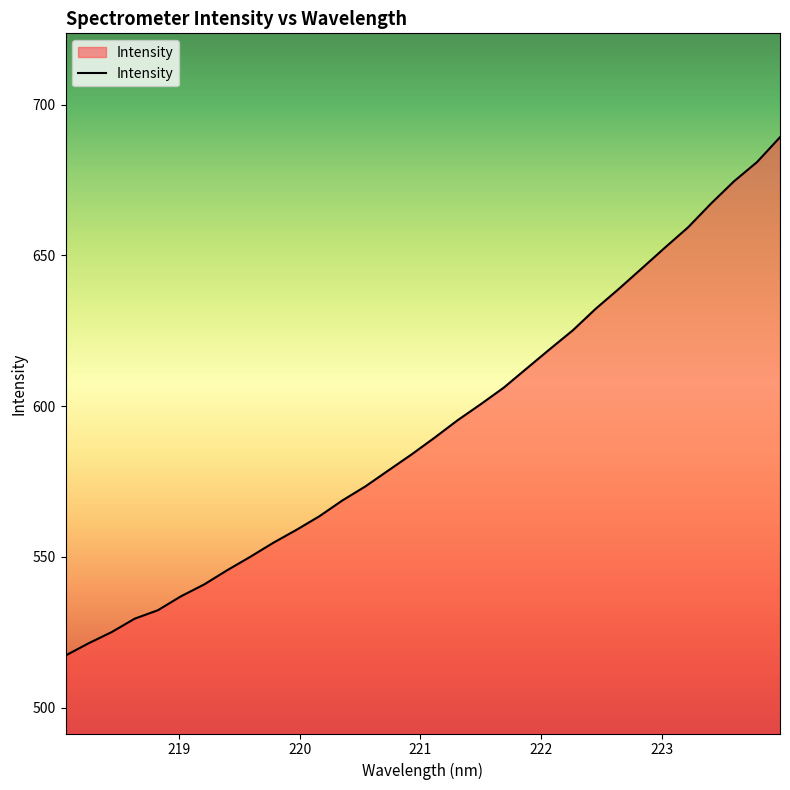

What is the difference between the maximum and minimum values?

171.9